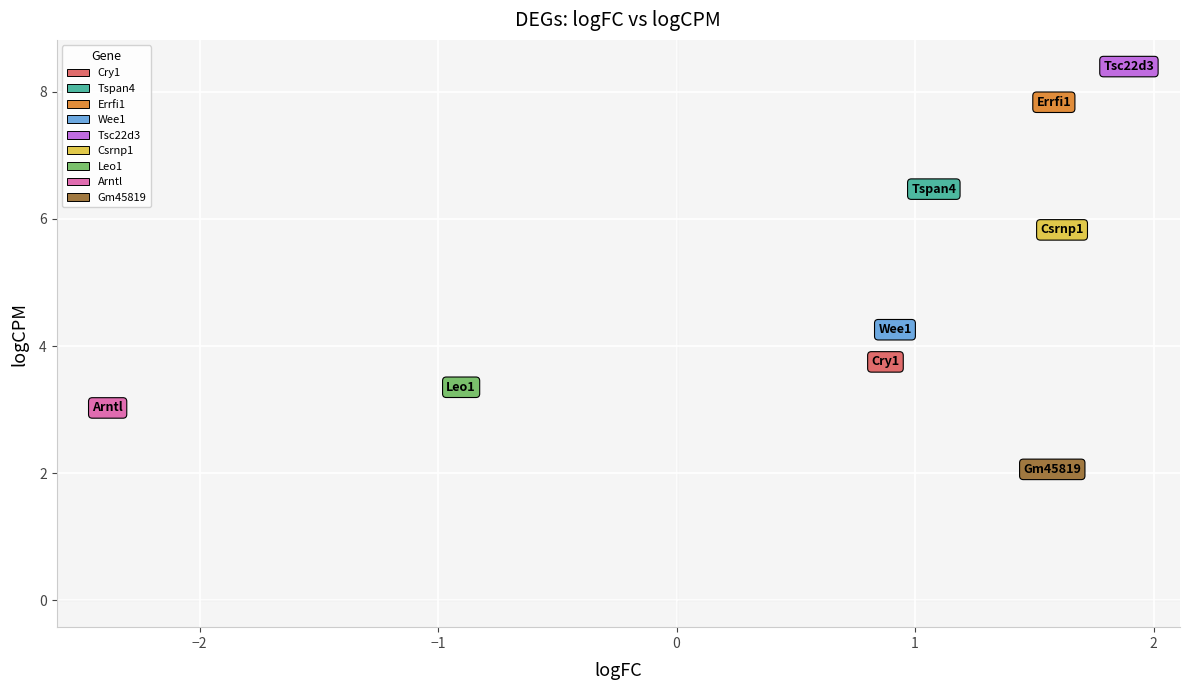

Which series contains the highest Y value?

Tsc22d3